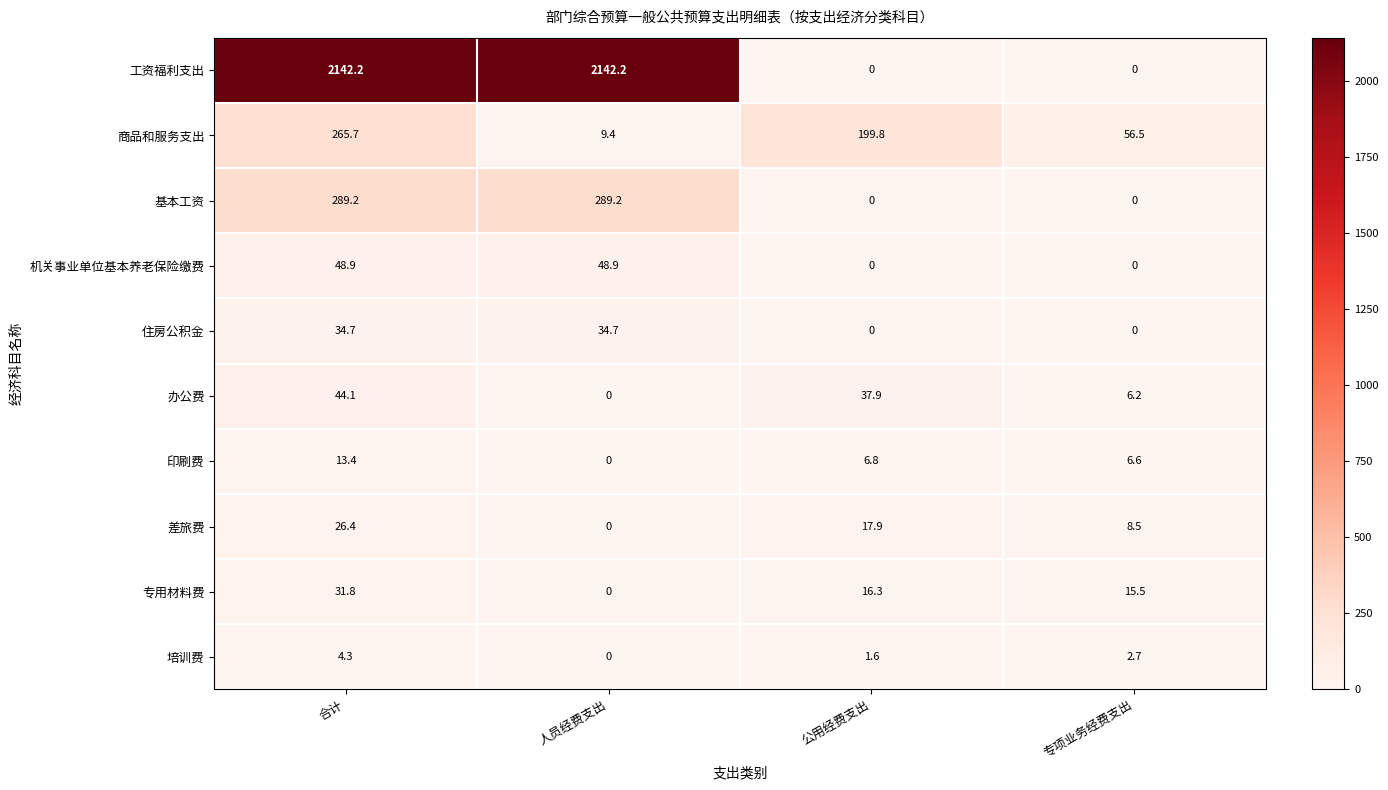

What is the sum of all 专用材料费 values?

63.6